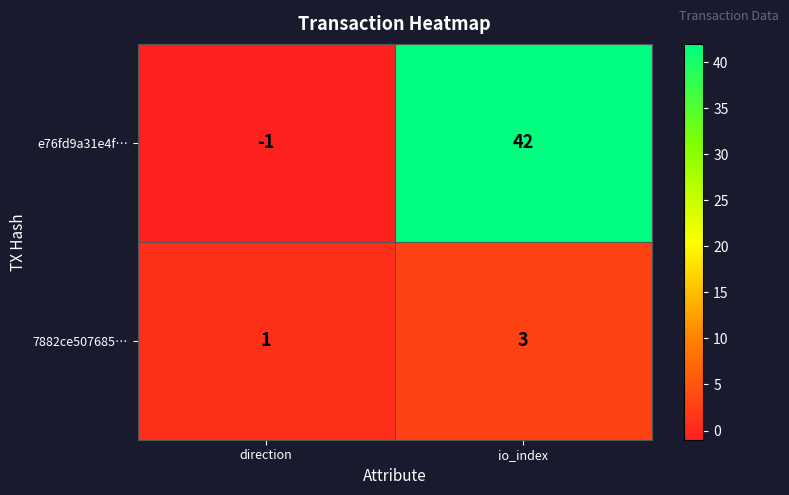

Between direction and io_index, which series saw the biggest shift?

e76fd9a31e4f…